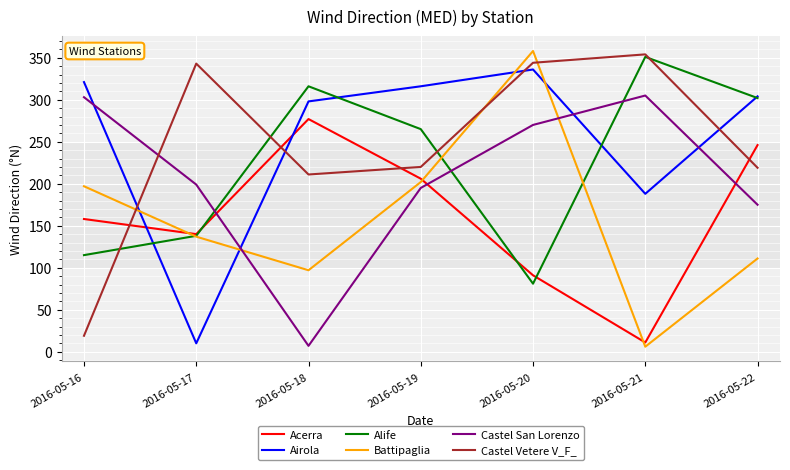

Between 2016-05-19 and 2016-05-21, which series saw the biggest shift?

Battipaglia